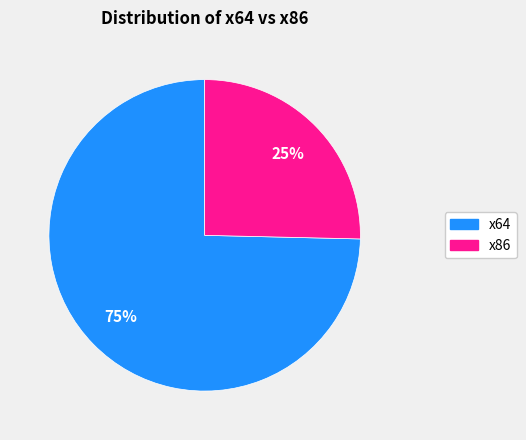

Is there any slice that represents more than half of the pie?

Yes